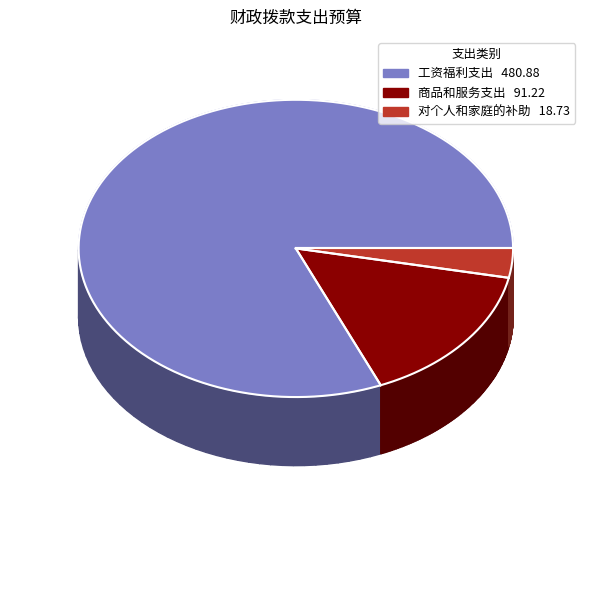

To the nearest percent, what is the average slice percentage?

33%